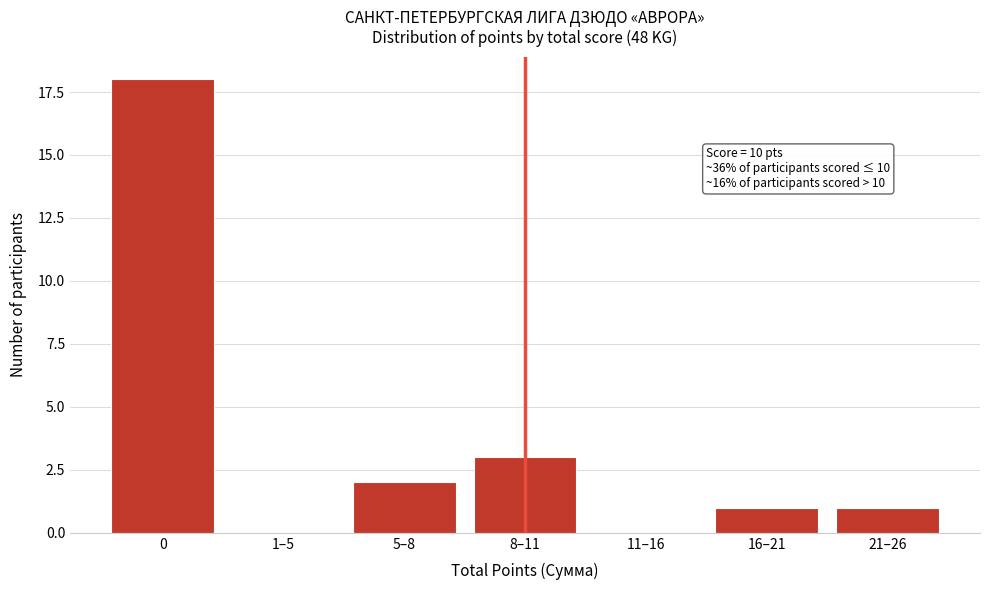

Reading left to right, list all the values displayed in this chart.

0=18	1–5=0	5–8=2	8–11=3	11–16=0	16–21=1	21–26=1